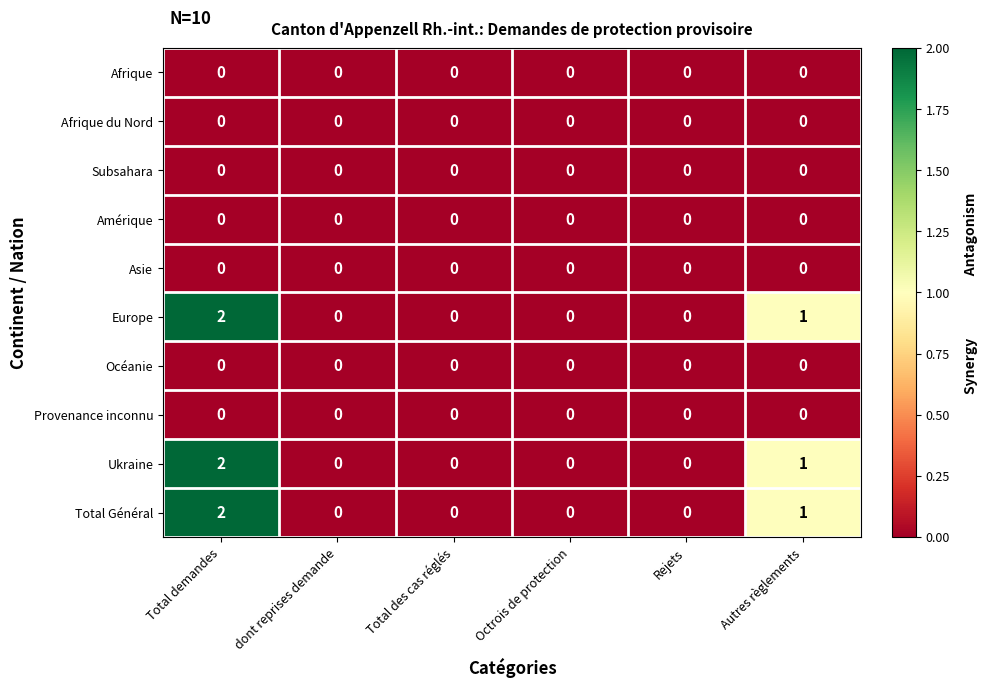

The value of Europe at Rejets is 0. True or false?

True